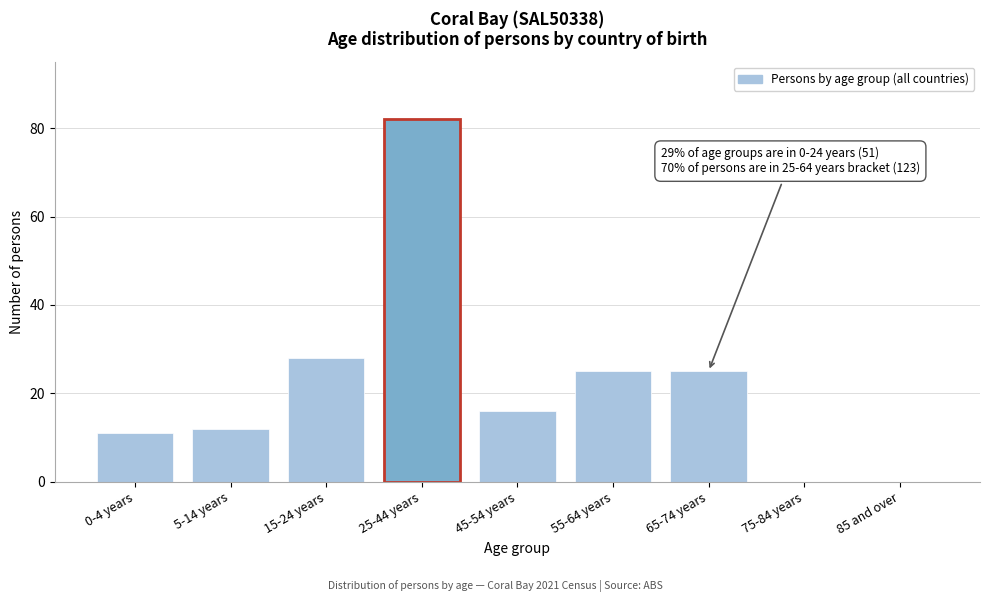

Reading right to left, transcribe all the data shown in this chart.

85 and over=0	75-84 years=0	65-74 years=25	55-64 years=25	45-54 years=16	25-44 years=82	15-24 years=28	5-14 years=12	0-4 years=11